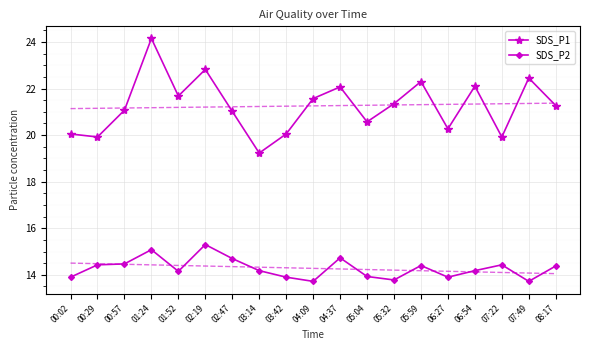

True or false: SDS_P1 and SDS_P2 intersect in this chart.

False